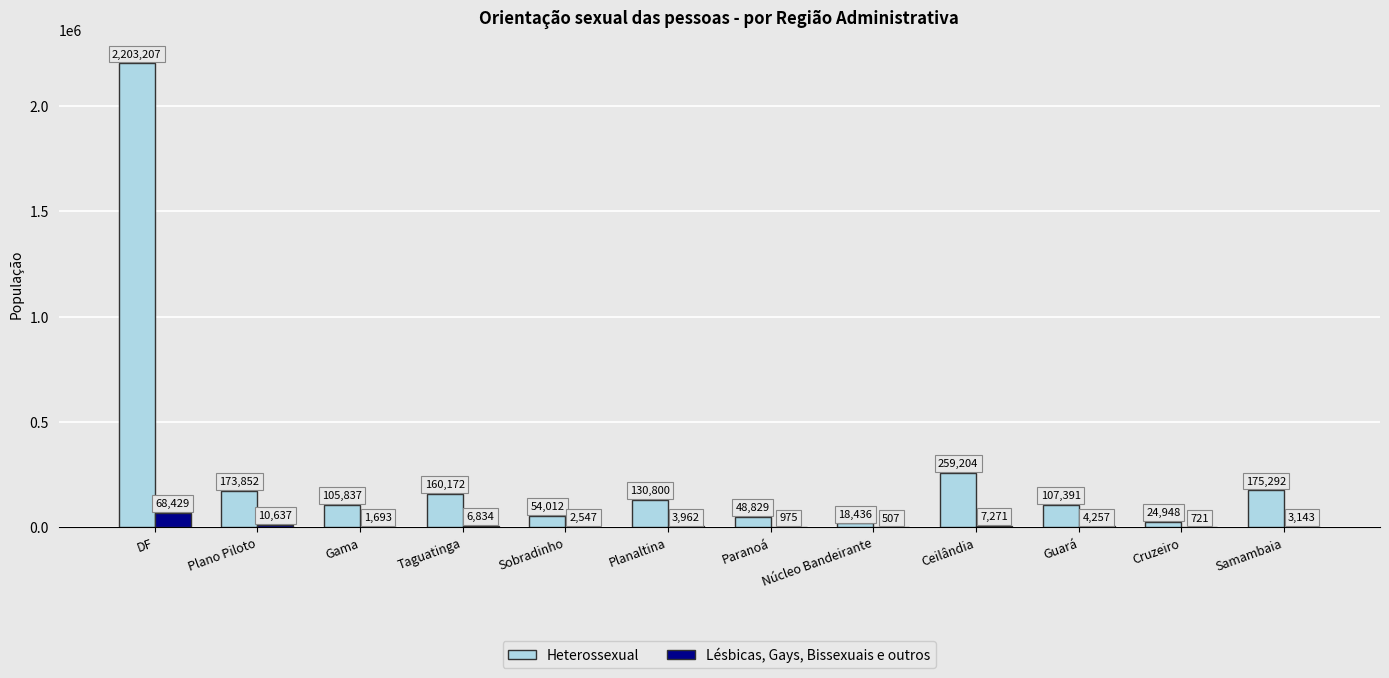

Where is Heterossexual nearest to the value 1110821?

Ceilândia